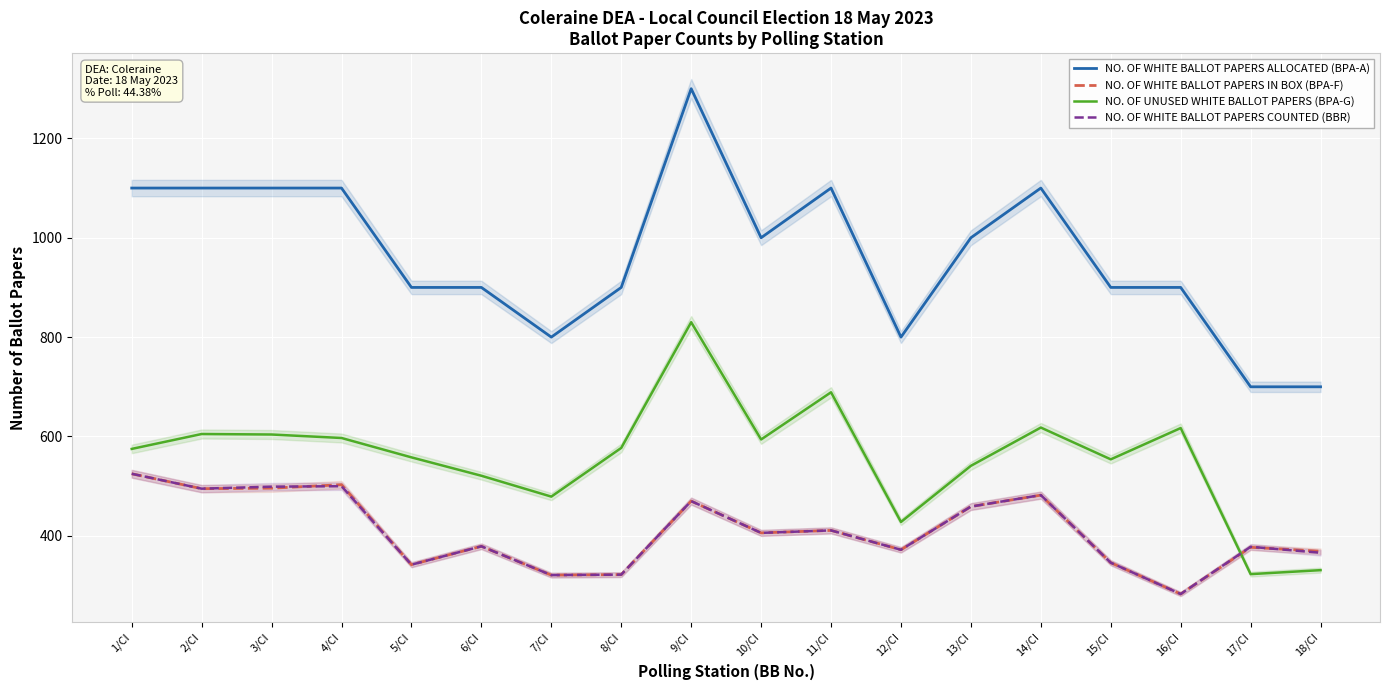

Which series changed the most between 6/CI and 17/CI?

NO. OF WHITE BALLOT PAPERS ALLOCATED (BPA-A)